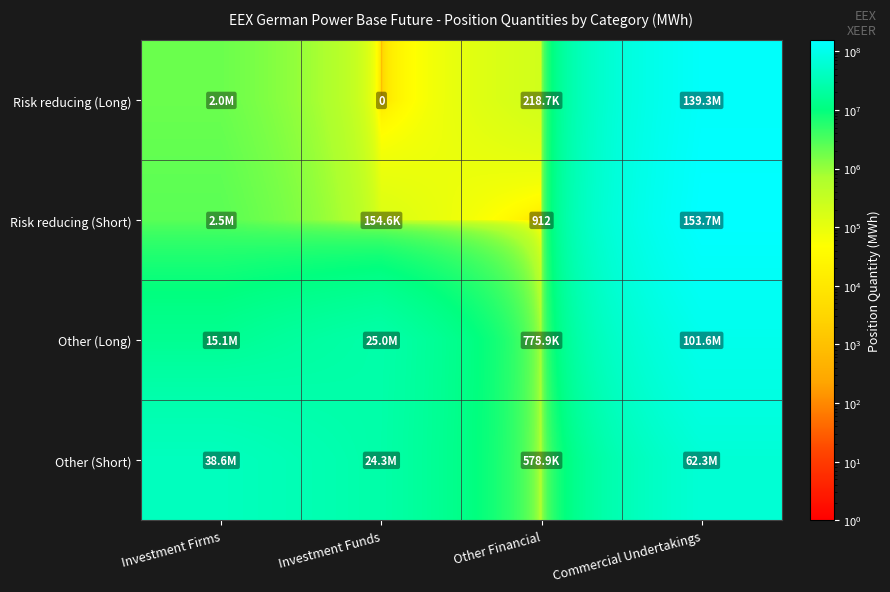

Is the value of Other (Long) at Investment Firms greater than the value of Risk reducing (Long) at Commercial Undertakings?

No